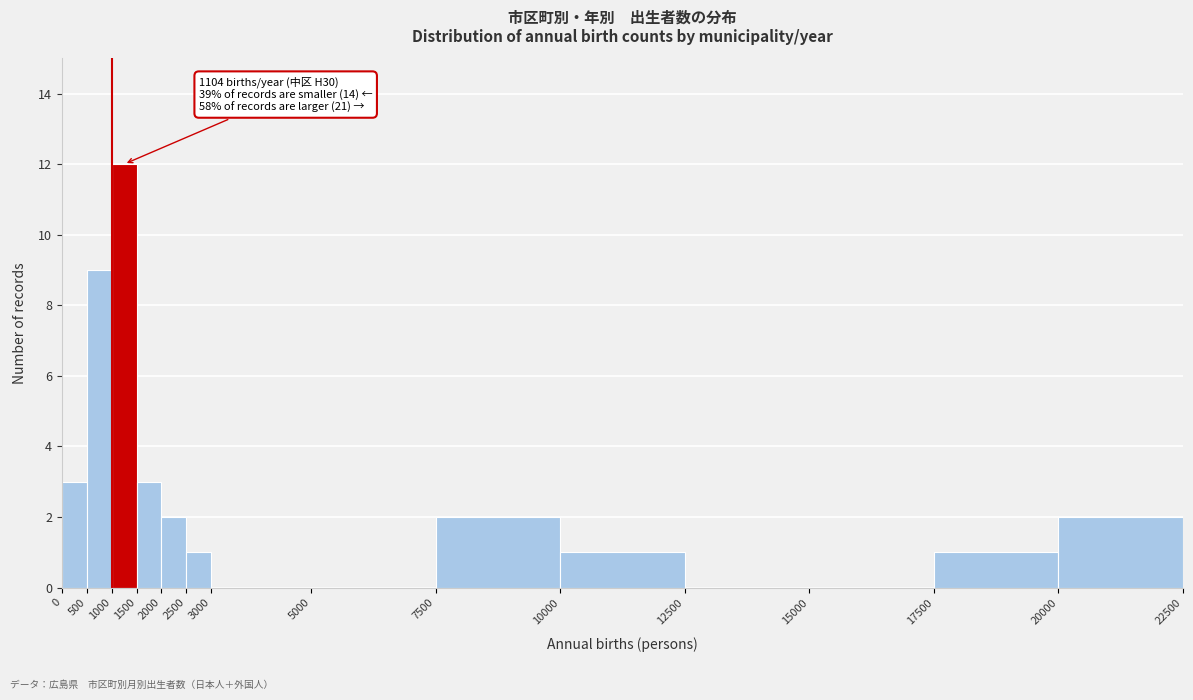

Over which range of the x-axis is the bar tallest?

1000 to 1500